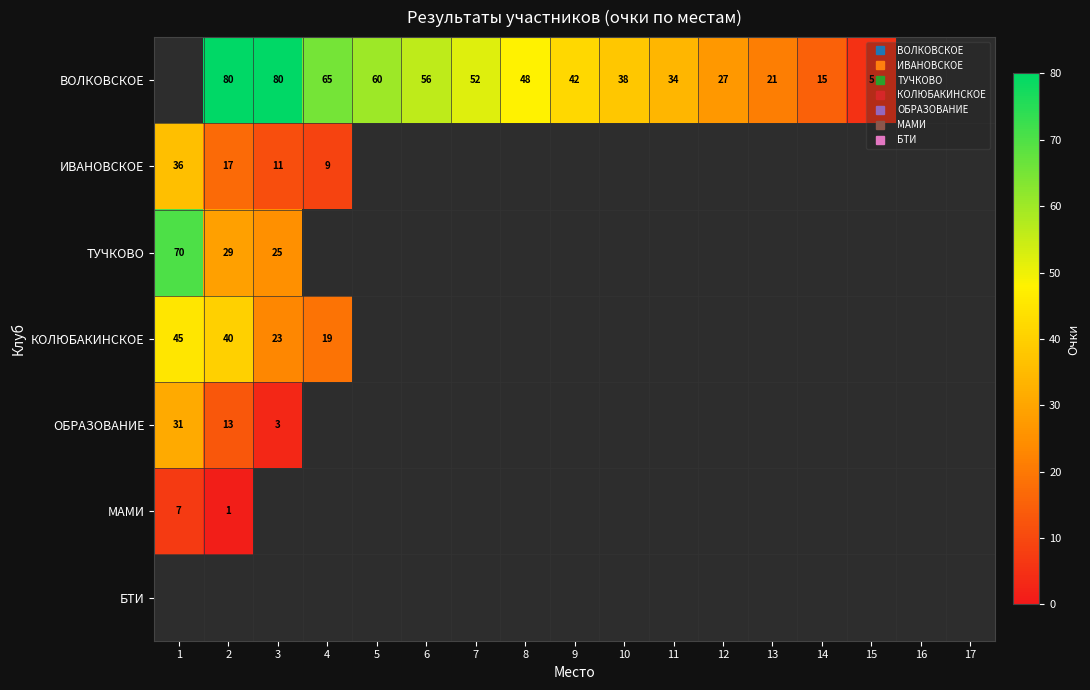

How many data points in ВОЛКОВСКОЕ are above 42?

7